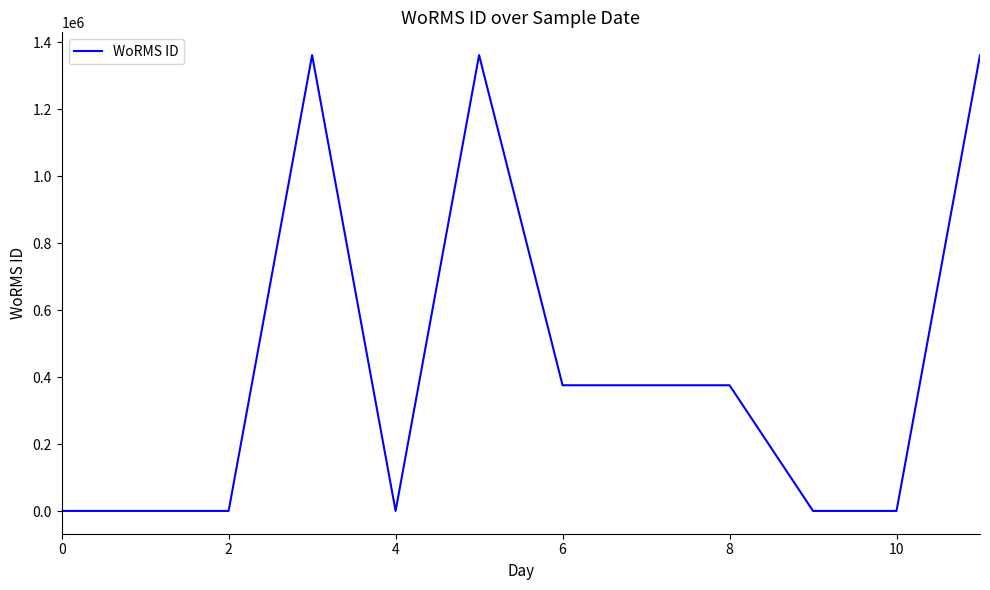

What is the maximum value shown in the chart?

1361157